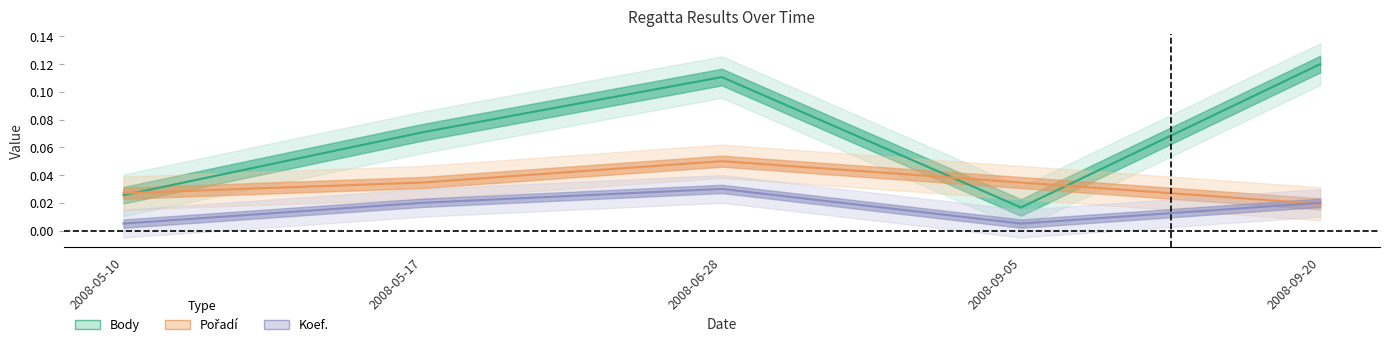

What is the label of the 3rd point from the right?

2008-06-28